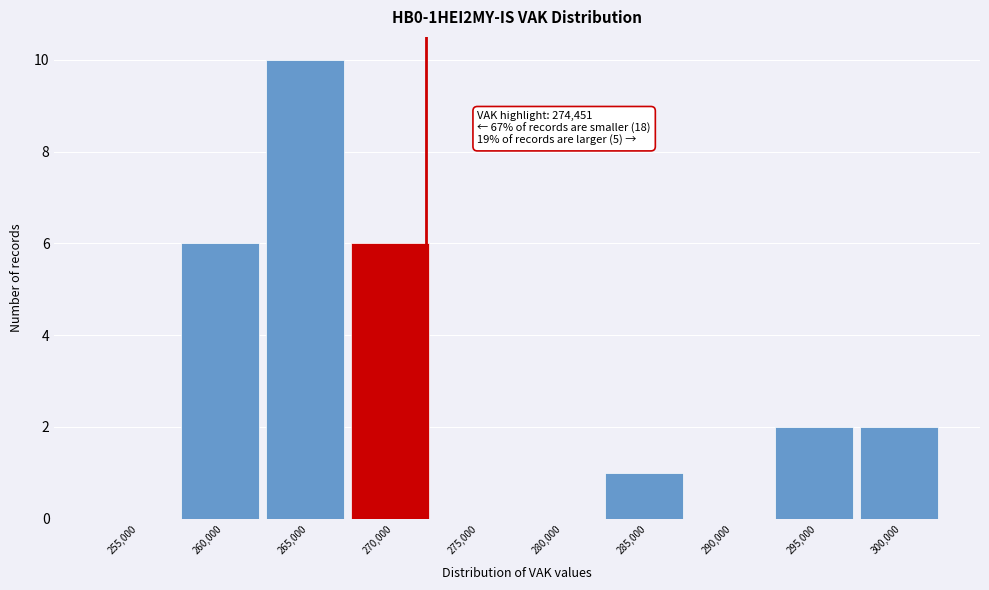

Reading right to left, what are all the values shown in this chart?

300,000=2	295,000=2	290,000=0	285,000=1	280,000=0	275,000=0	270,000=6	265,000=10	260,000=6	255,000=0